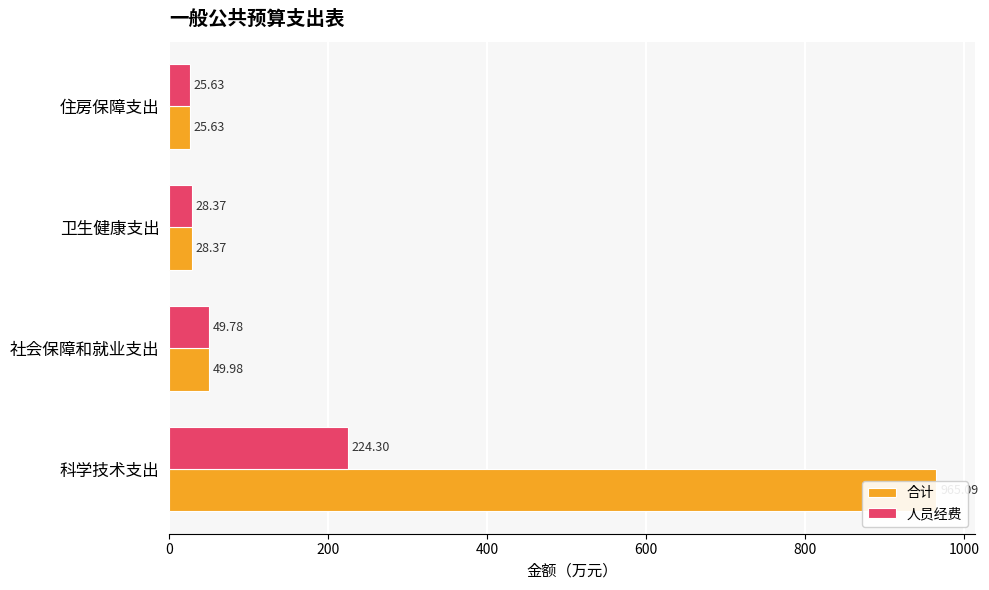

List the series in order of their overall mean, lowest first.

人员经费, 合计